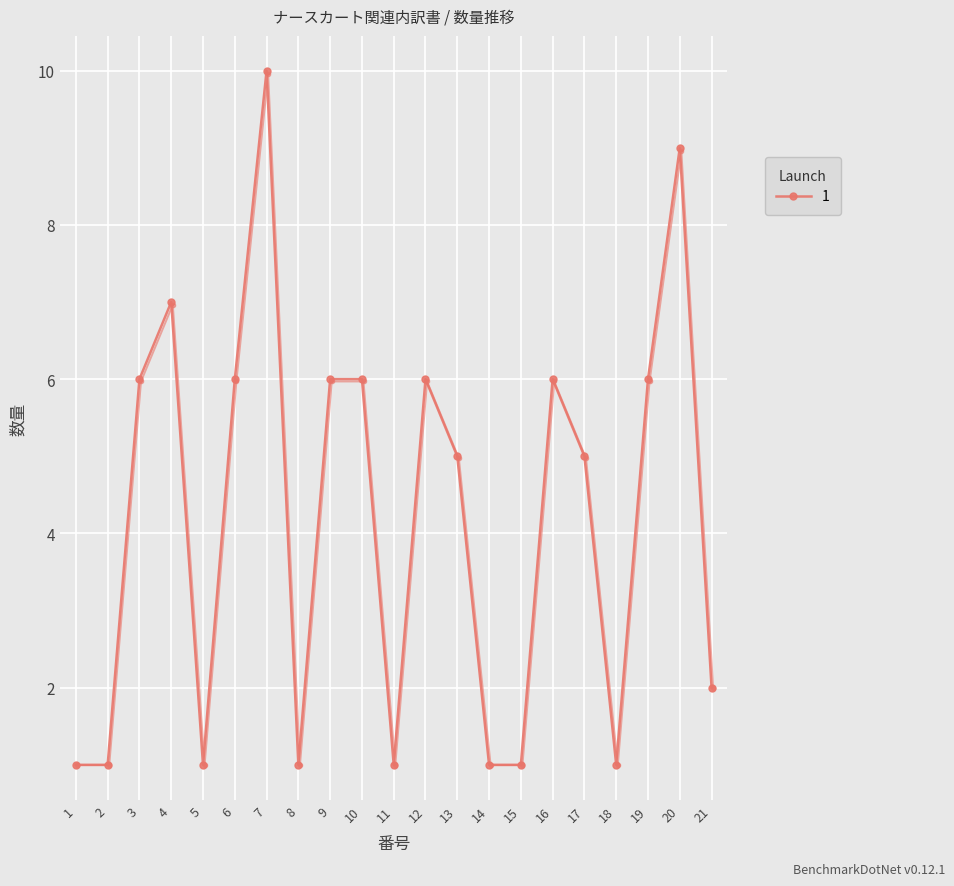

True or false: the data shows 5 at 13.

True